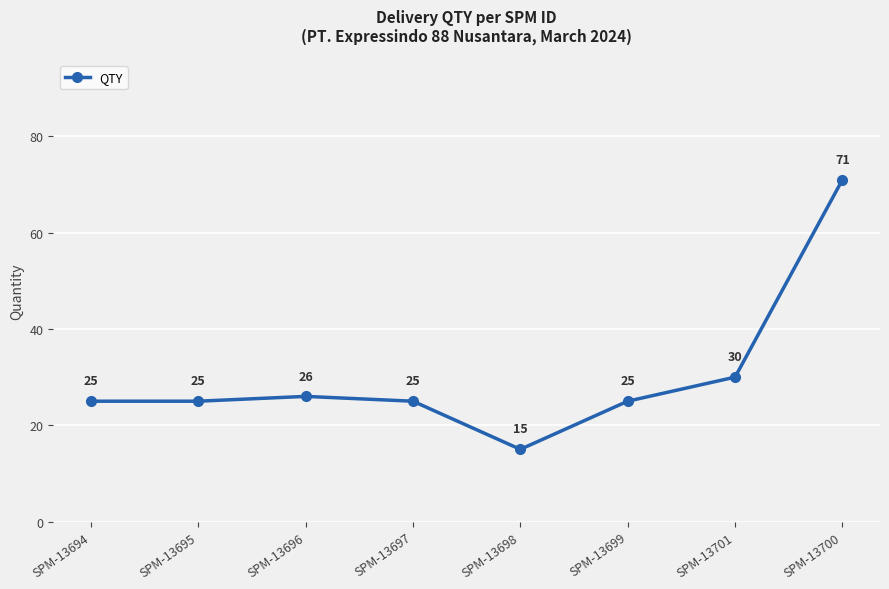

What is the greatest value displayed?

71